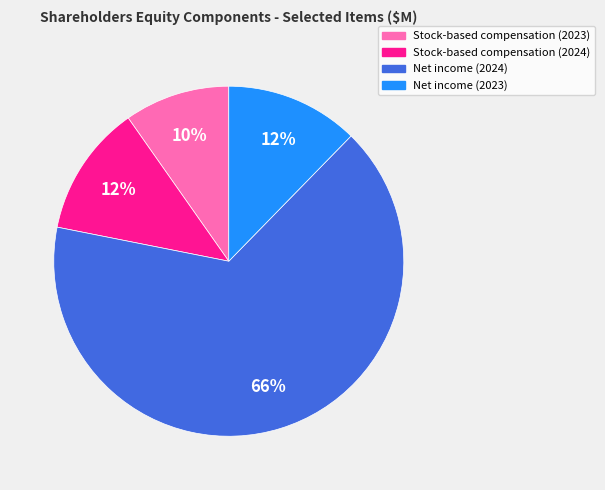

Between Stock-based compensation (2023) and Net income (2024), which is larger?

Net income (2024)